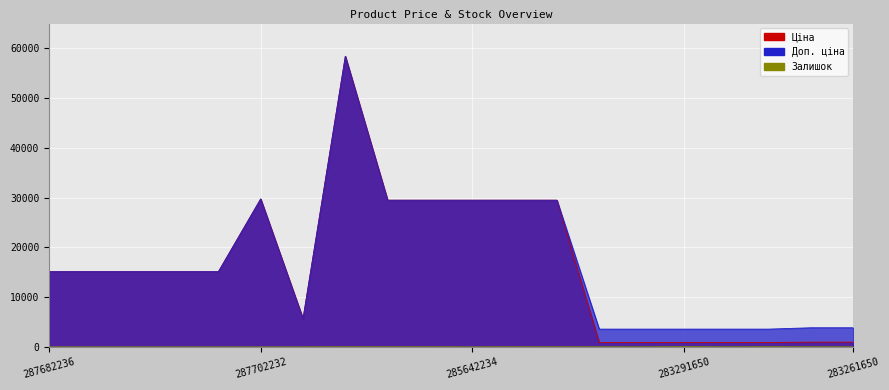

In Залишок, how many points are lower than both neighbors (excluding endpoints)?

4